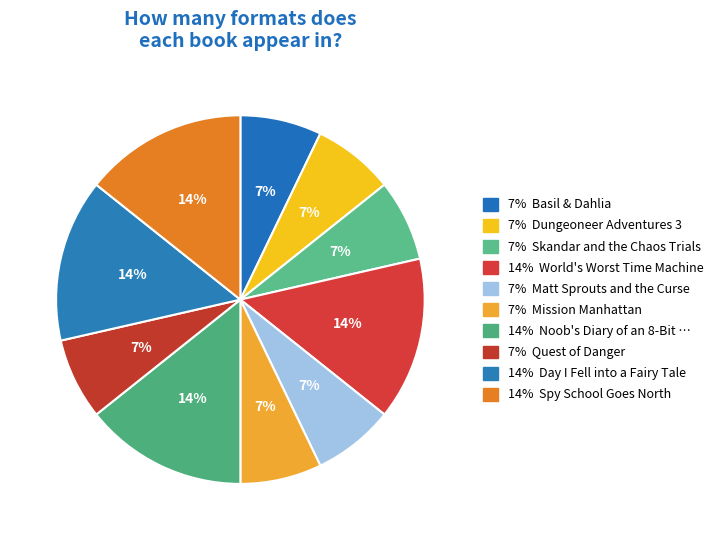

What is the largest slice in the pie chart?

World's Worst Time Machine